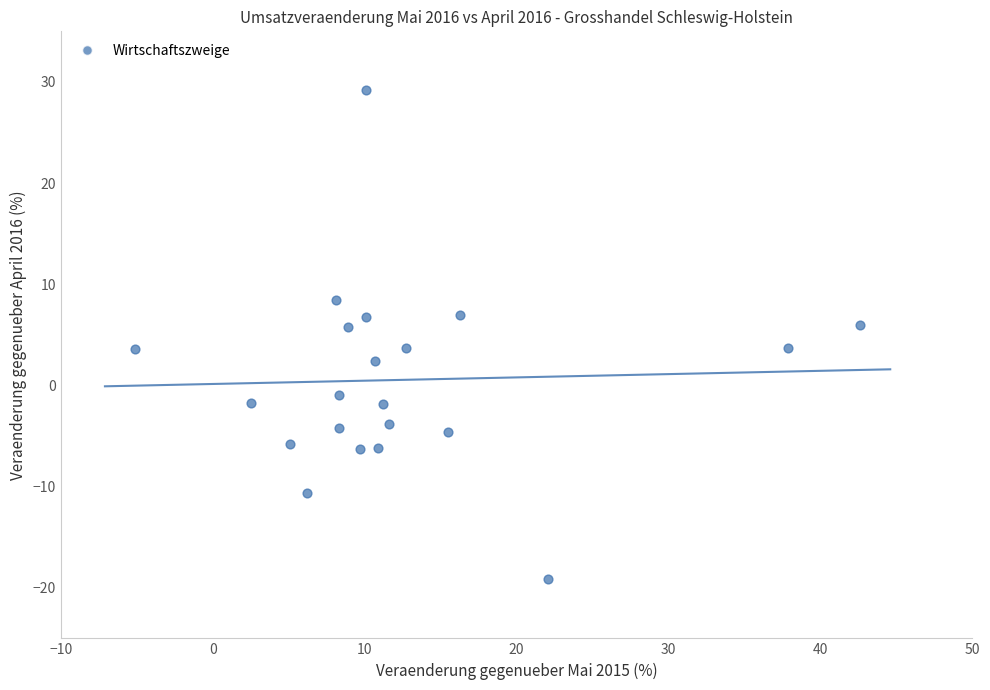

What is the range of X values (max minus min)?

47.7